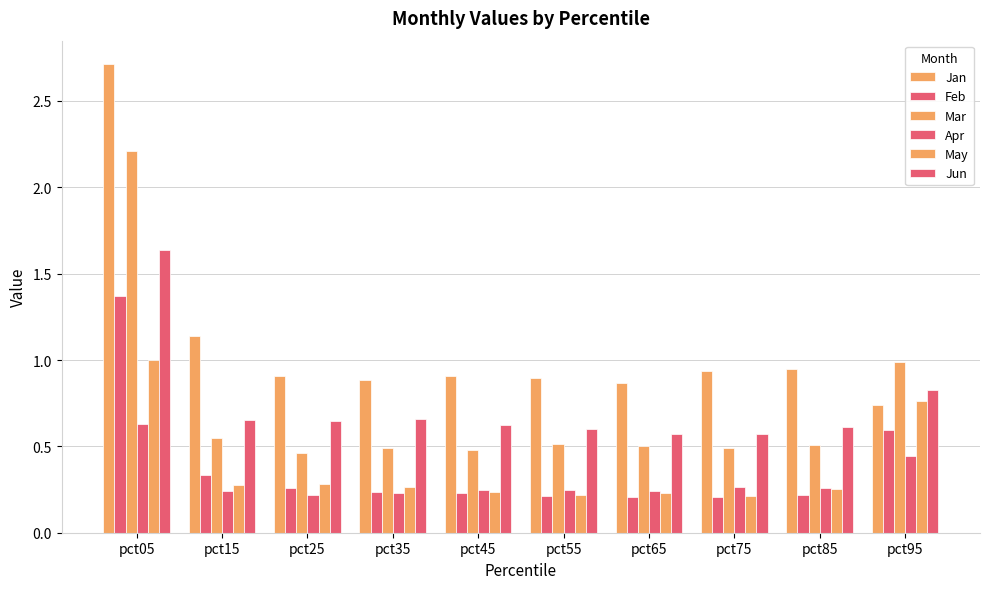

Where is Mar nearest to the value 1?

pct95